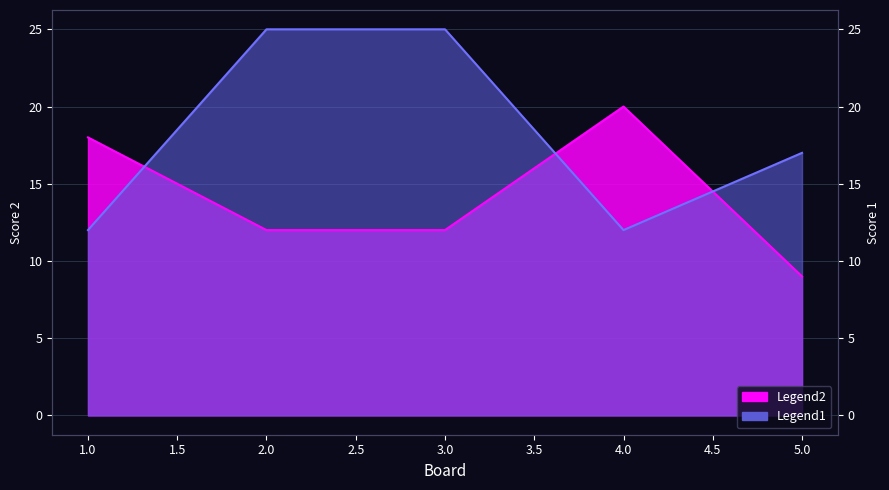

Reading right to left, what are all the values shown in this chart?

Score 2: 5=9	4=20	3=12	2=12	1=18
Score 1: 5=17	4=12	3=25	2=25	1=12